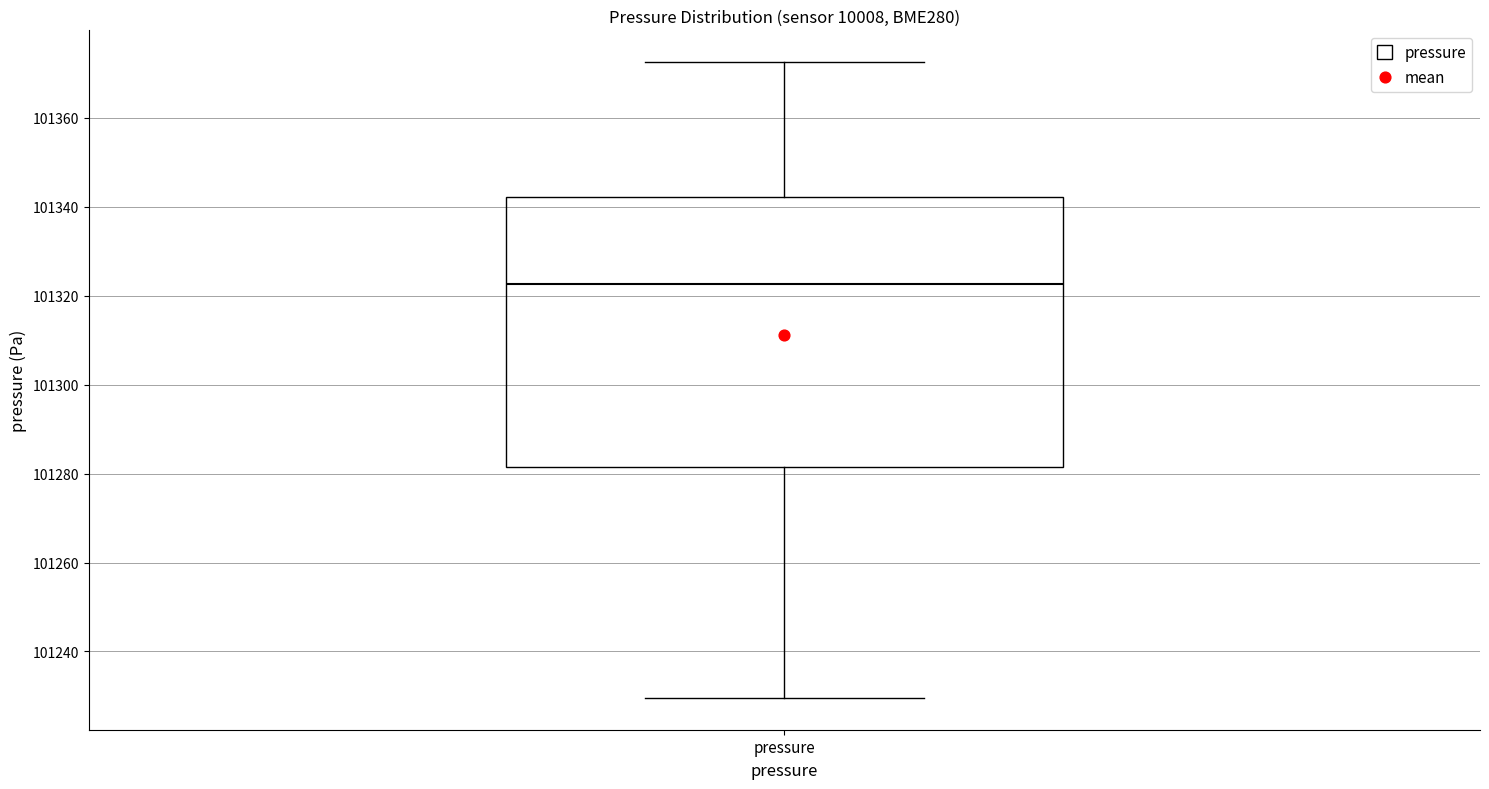

Transcribe this box plot: give where the median line is, the range the box spans, and where the two whiskers end, as read against the y-axis. The values are not printed on the chart, so give them approximately, as read against the axis.

median 101322, box 101282 to 101342, whiskers 101230 to 101372